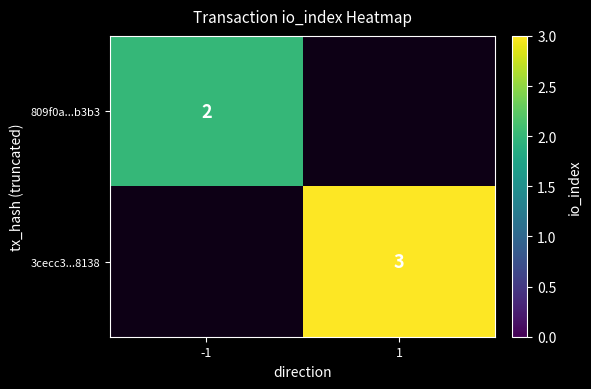

Count the number of categories in the chart.

2